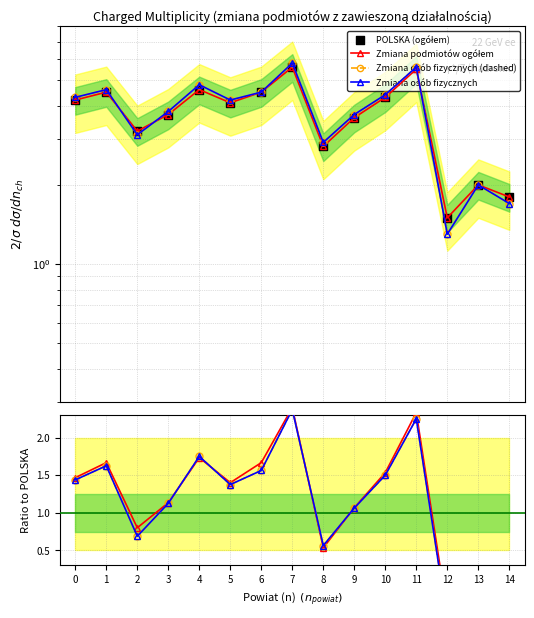

At how many categories does at least one series exceed 3?

11